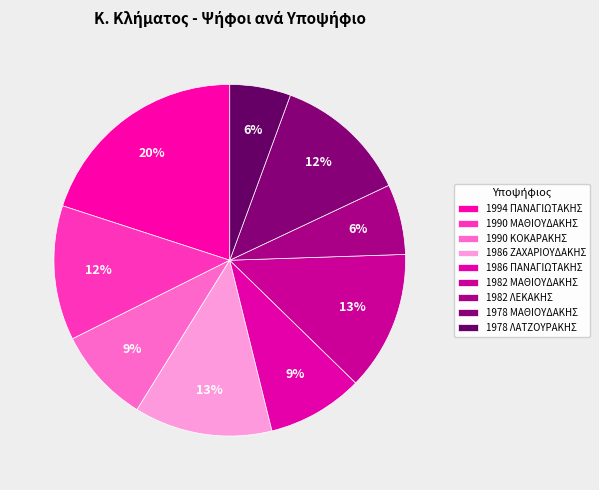

To the nearest percent, what is the combined percentage of 1986 ΖΑΧΑΡΙΟΥΔΑΚΗΣ and 1990 ΜΑΘΙΟΥΔΑΚΗΣ?

25%